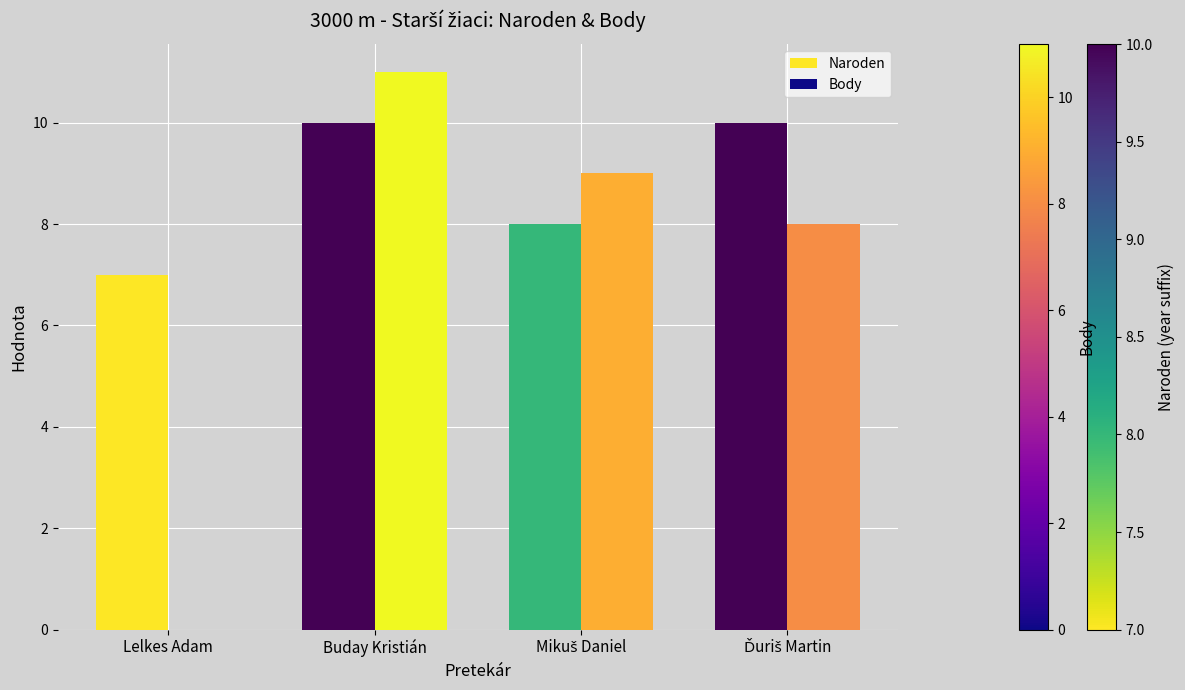

At which category does the chart reach its peak across all series?

Buday Kristián